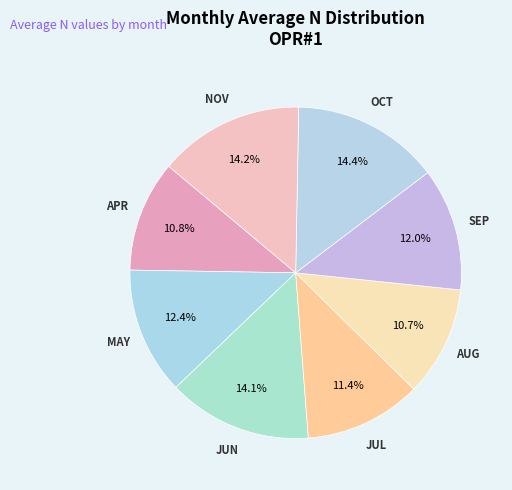

Is there a majority slice in this chart?

No